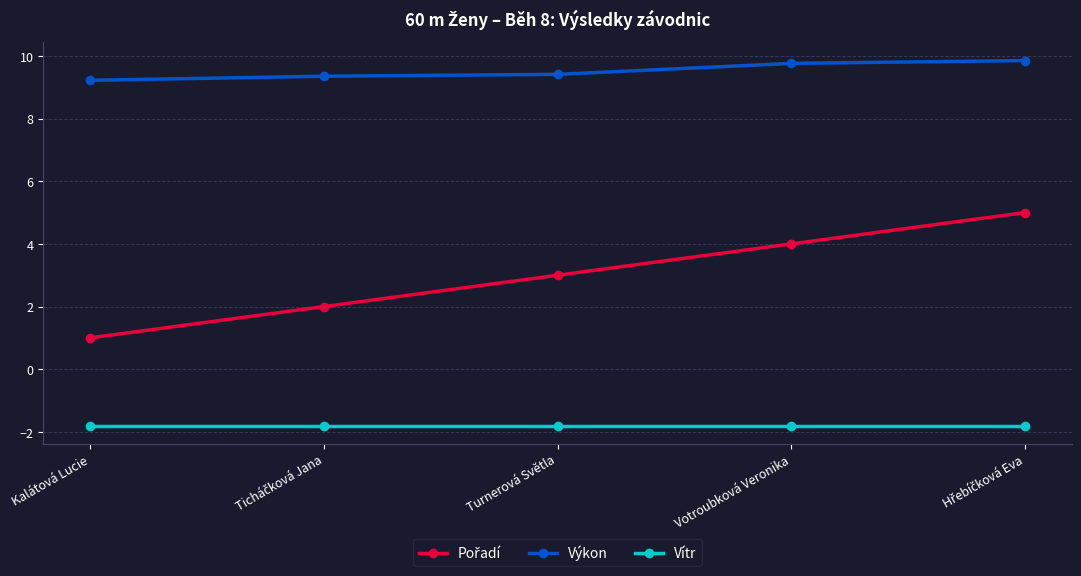

Read the Vítr value at Votroubková Veronika.

-1.8